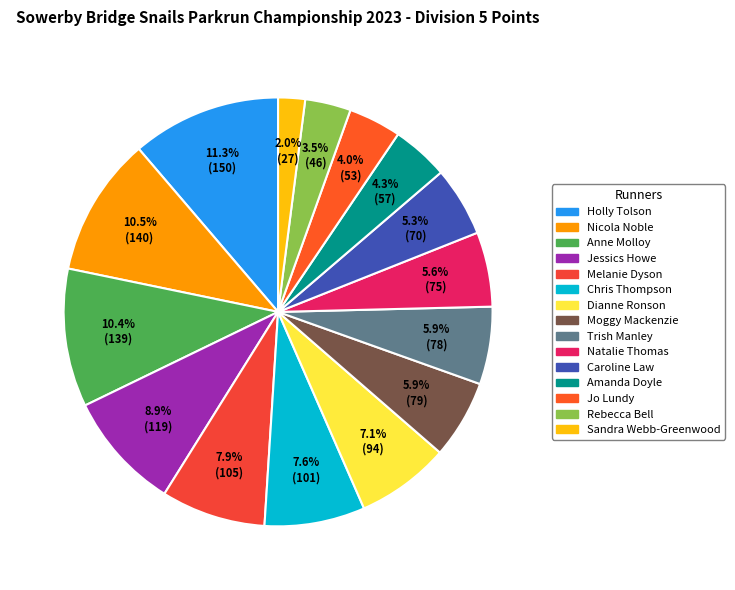

How many segments does this pie chart have?

15